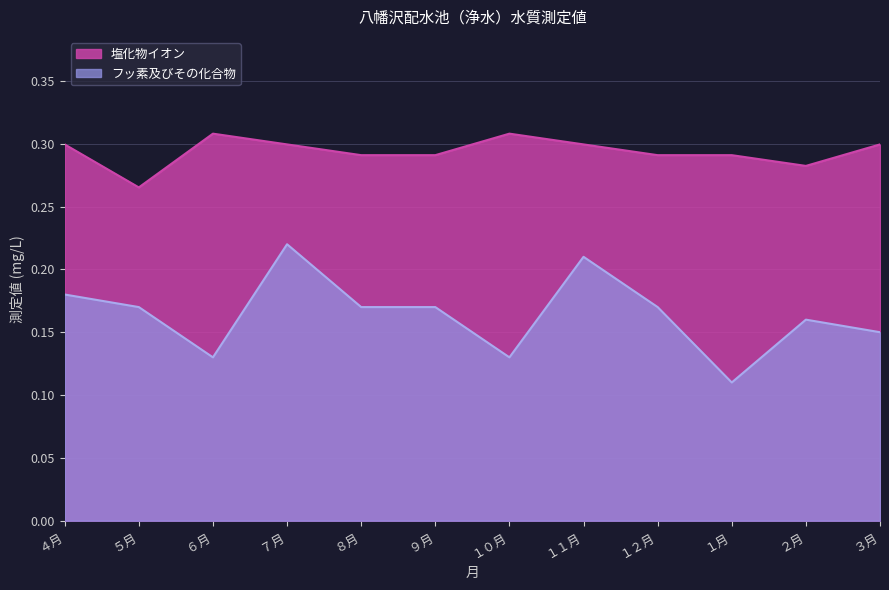

At which category is the sum across all series the highest?

７月